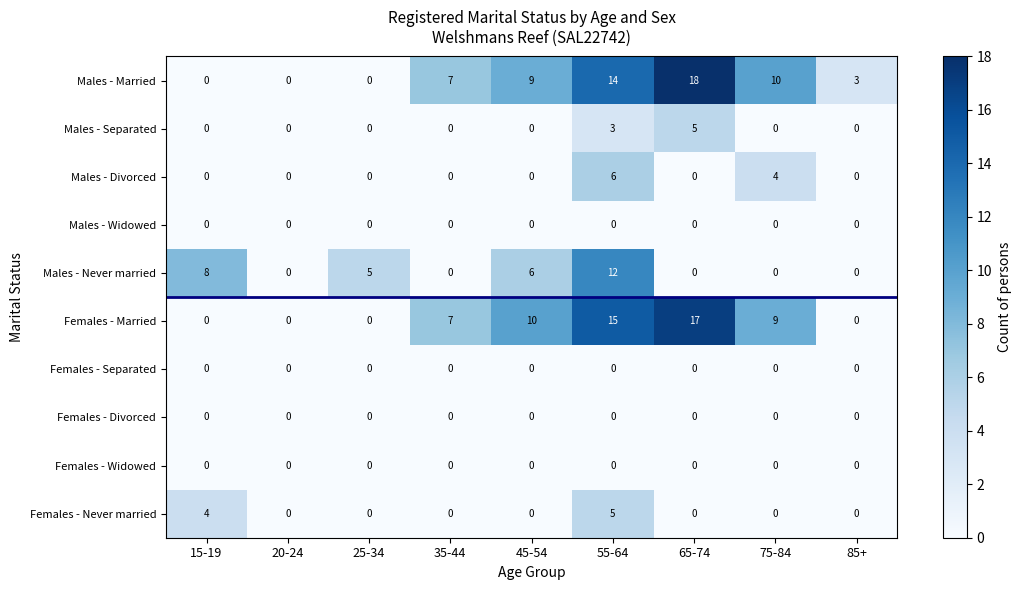

What is the sum of all Males - Divorced values?

10